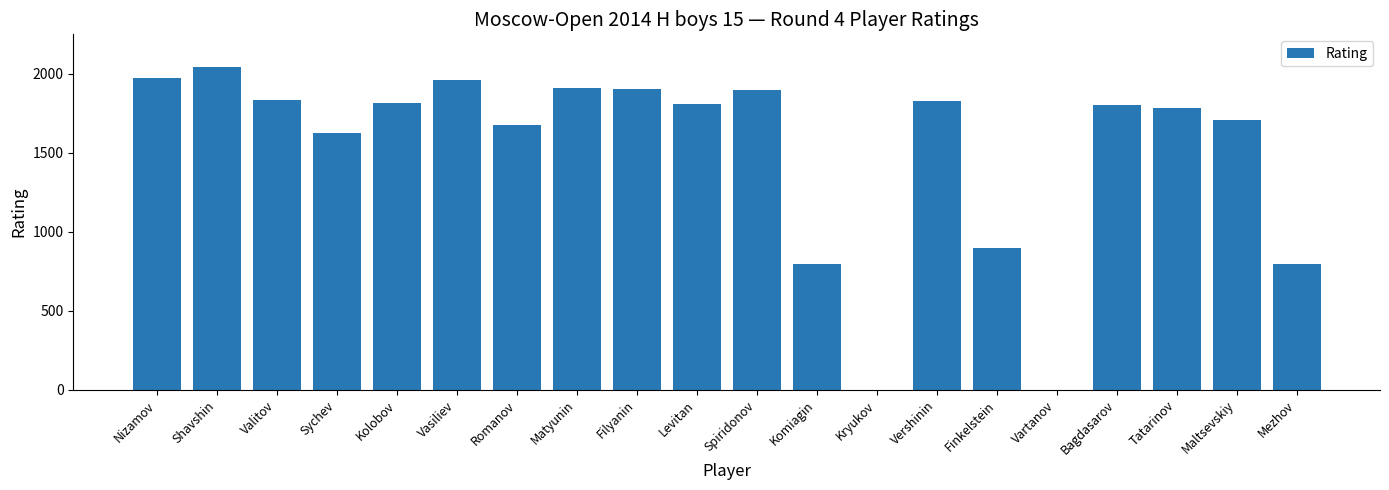

At which label is the value closest to 1023?

Finkelstein